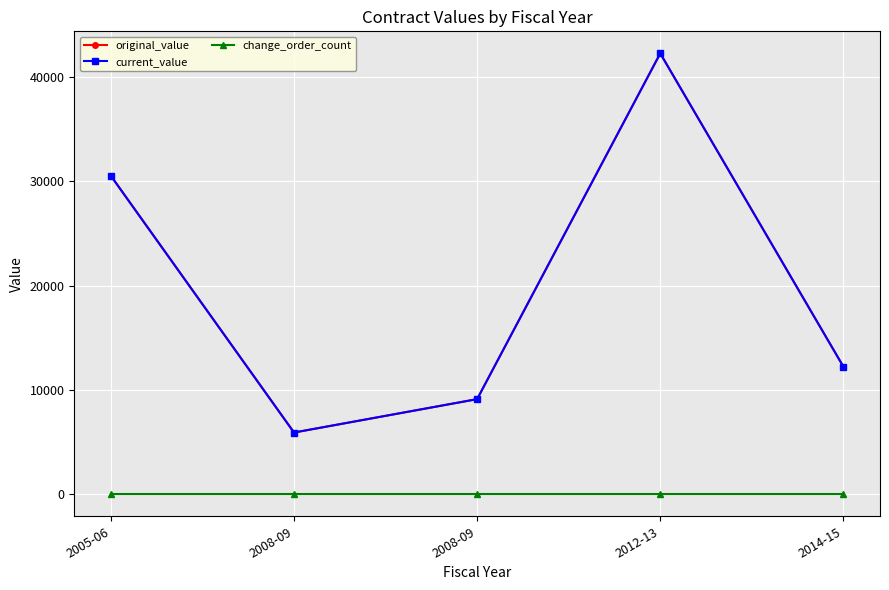

Is this an area chart (filled region under the line)?

No